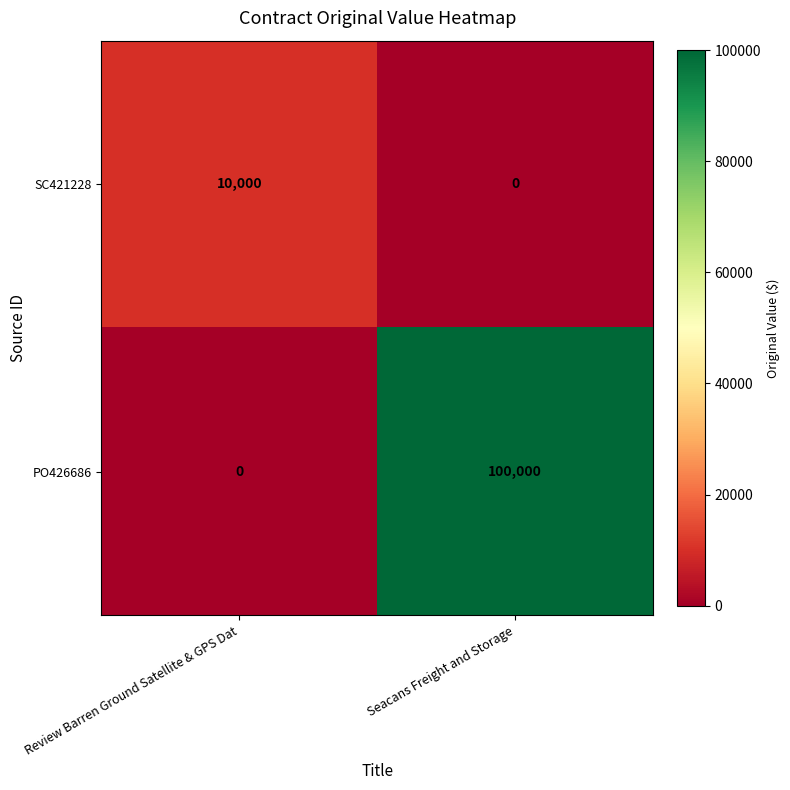

What is the spread (max minus min) of values at Review Barren Ground Satellite & GPS Dat?

10000